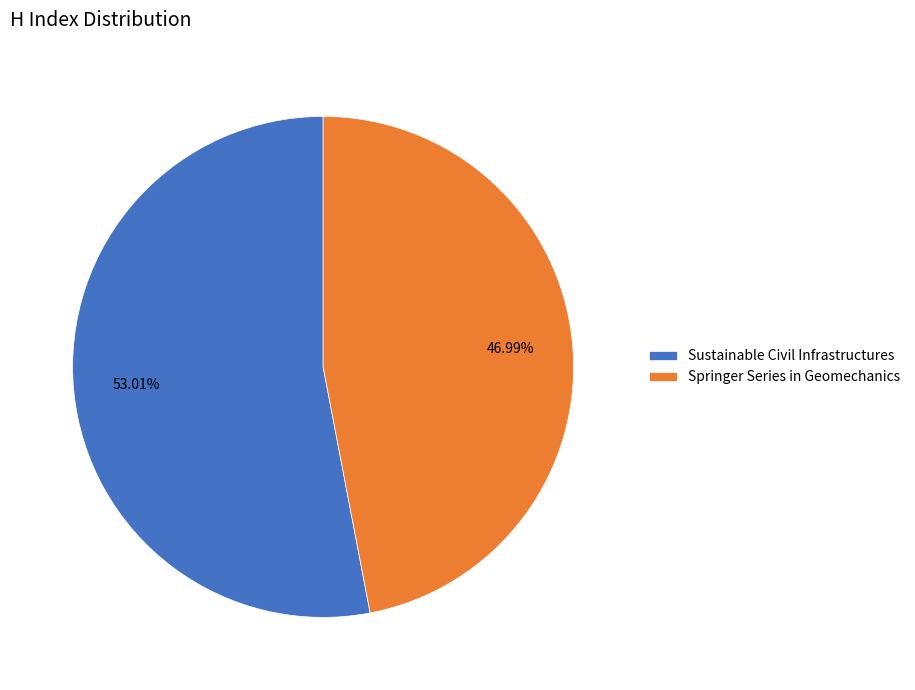

Does any single category account for the majority?

Yes